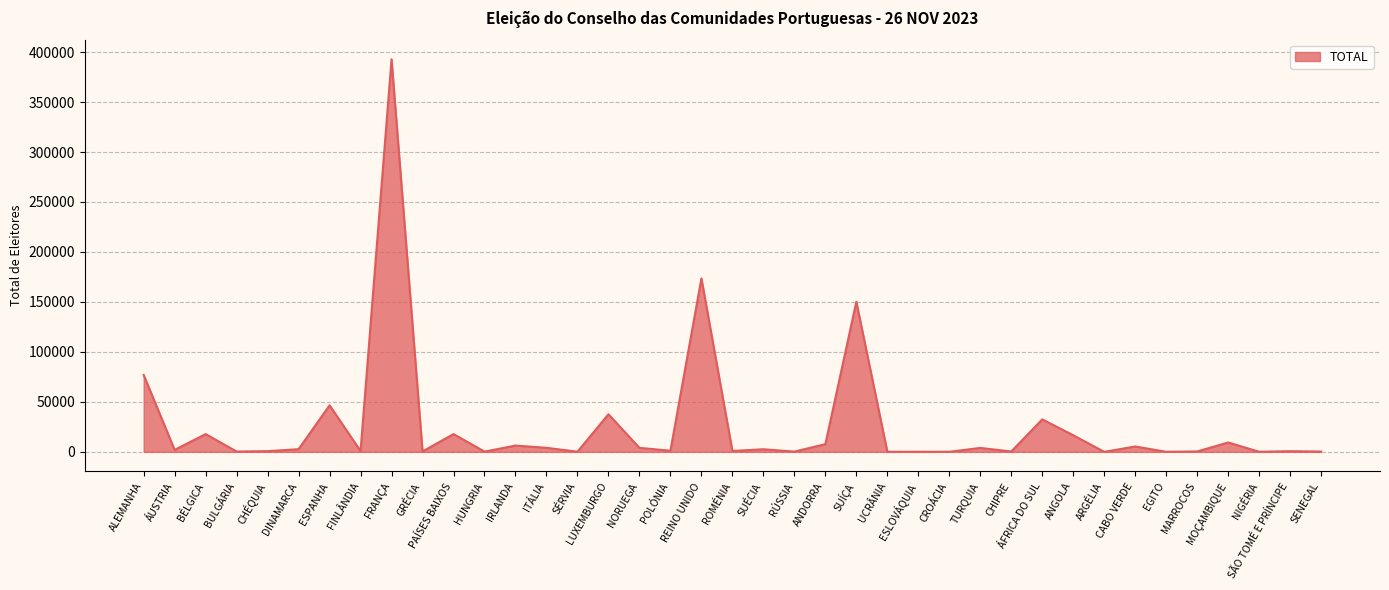

Where is the data nearest to the value 196396?

REINO UNIDO